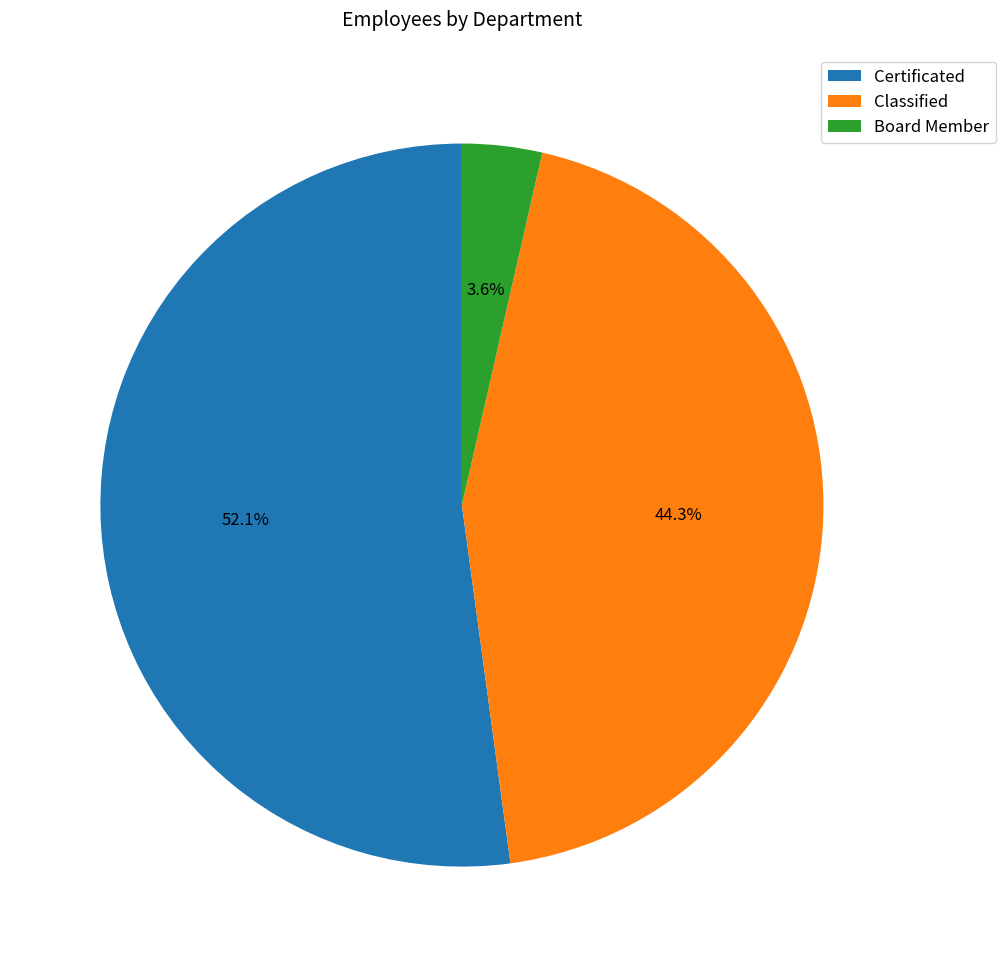

How many segments does this pie chart have?

3